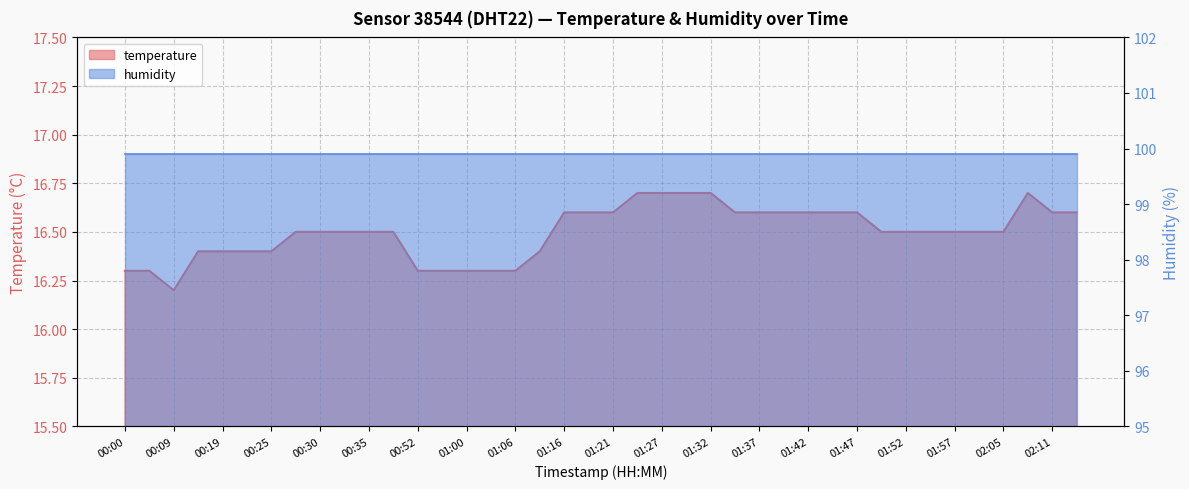

At which category does the chart reach its peak across all series?

01:24